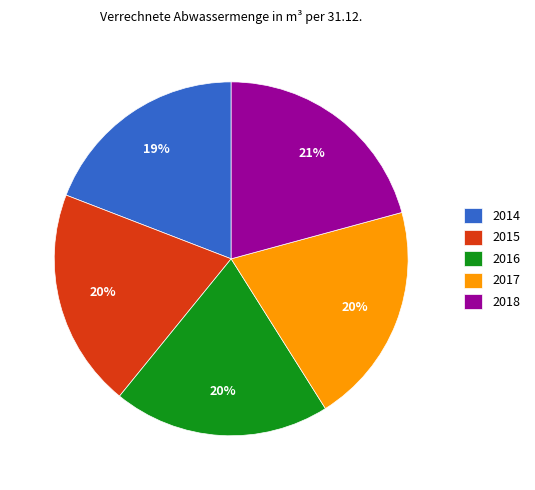

What percentage is the 2017 slice, to the nearest percent?

20%